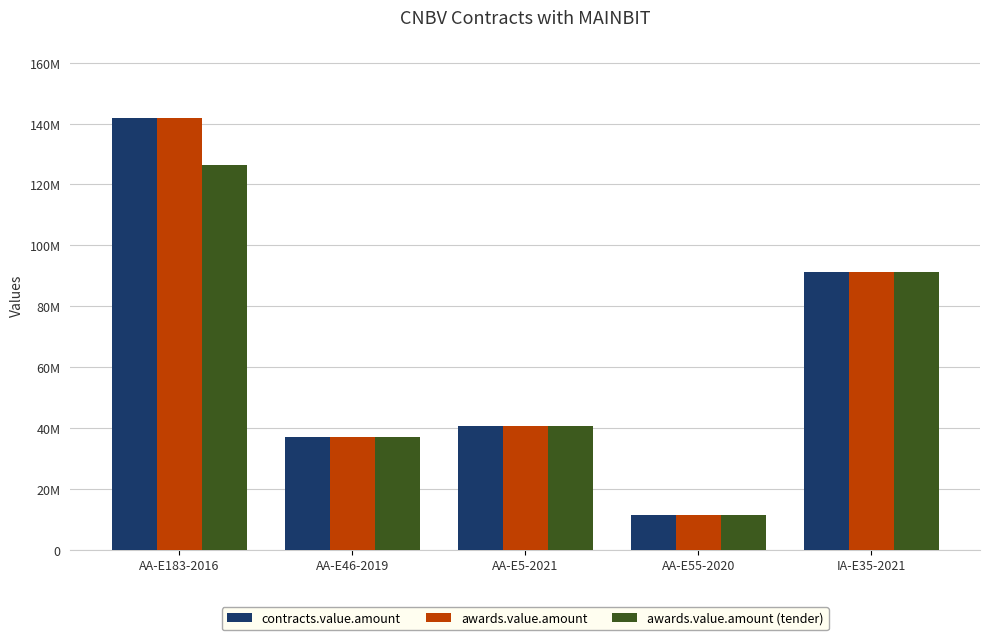

Which label corresponds to the smallest value in the chart?

AA-E55-2020